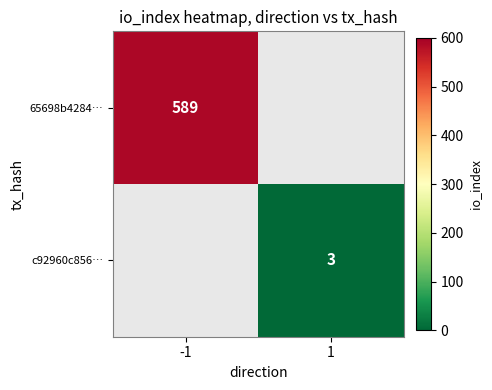

True or false: 65698b4284… has a value of 589 at -1.

True